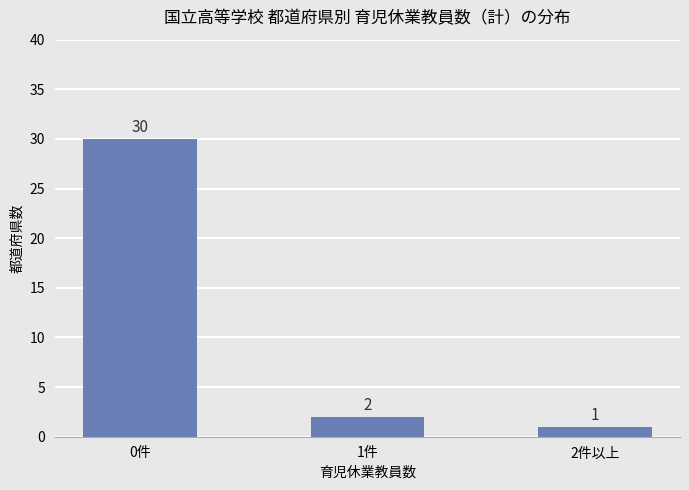

What is the average value?

11